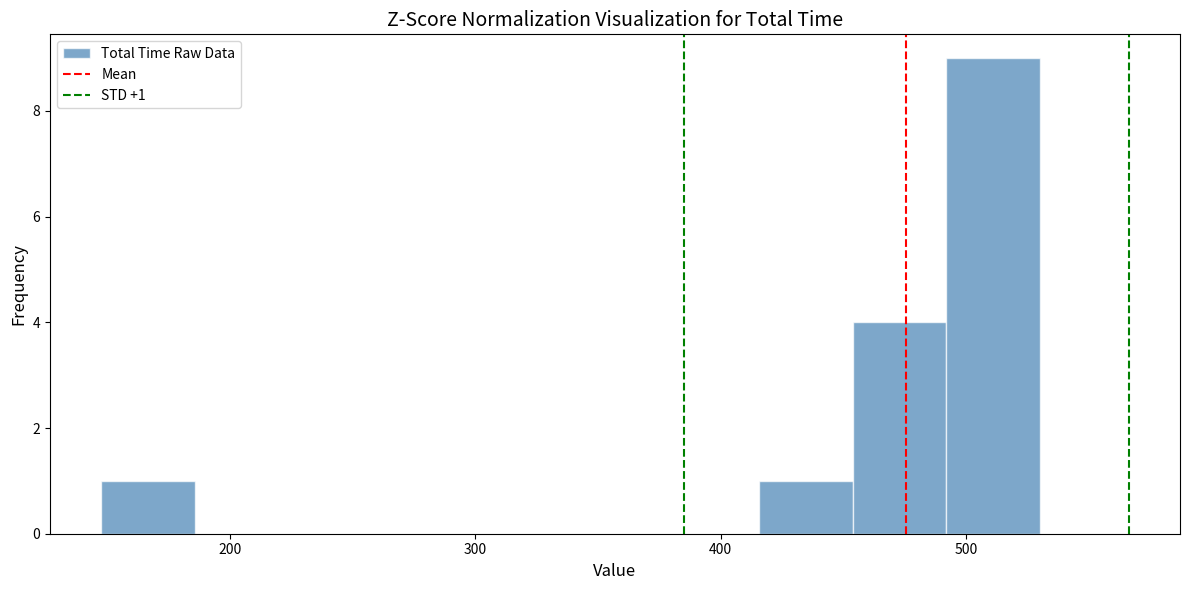

Read against the x-axis, roughly where is the centre of the tallest bar?

510